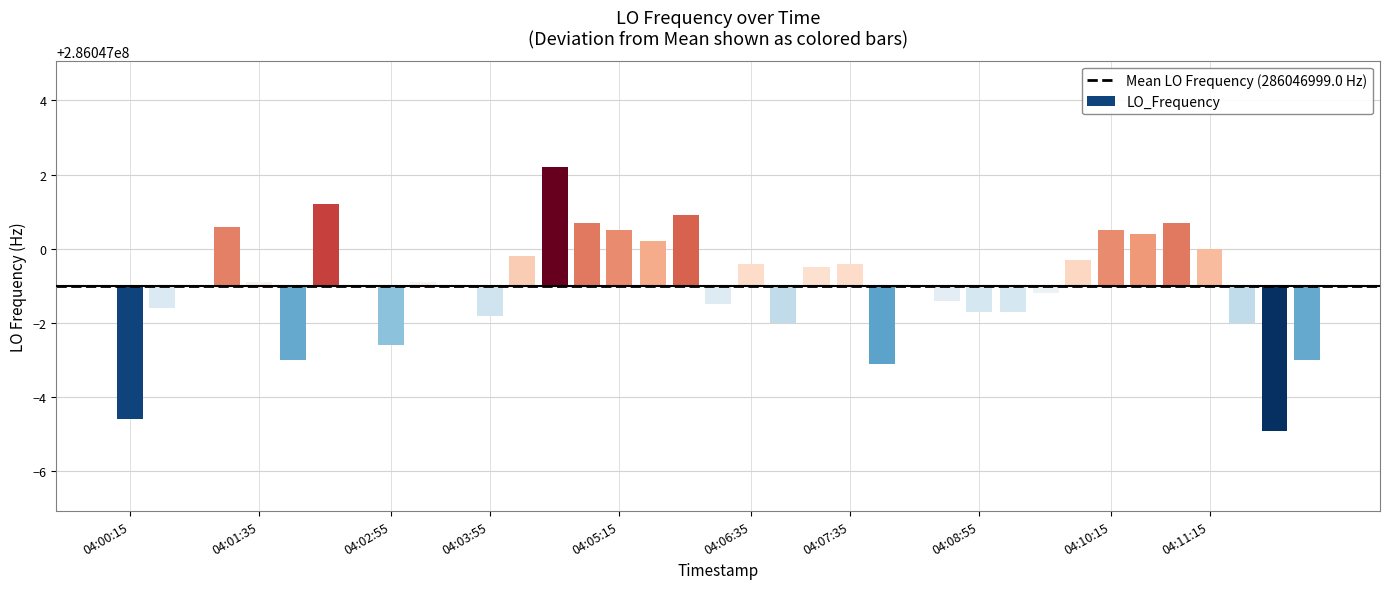

What is the minimum value shown in the chart?

-3.9